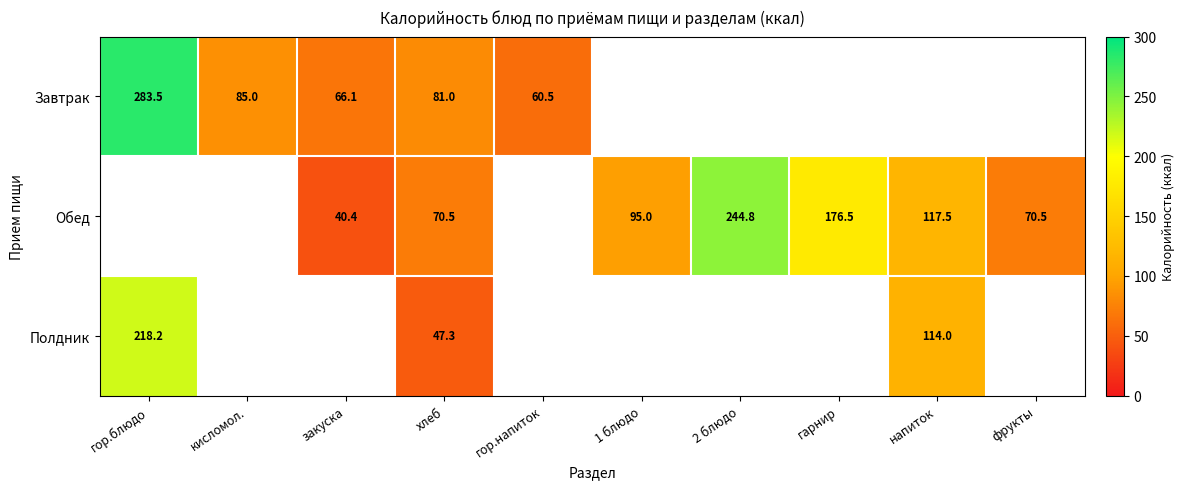

What is the difference between the maximum and minimum values in the Полдник series?

170.9